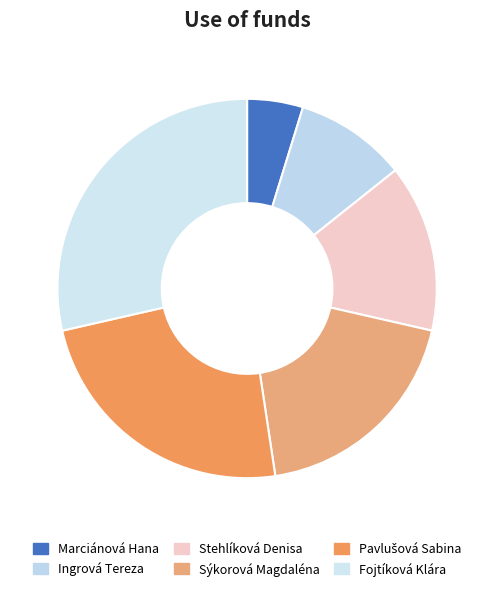

Count the number of slices in the pie.

6